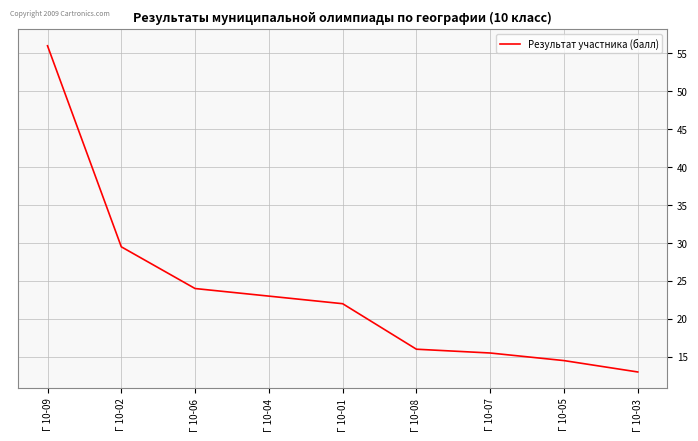

At which category does the chart reach its peak across all series?

Г 10-09